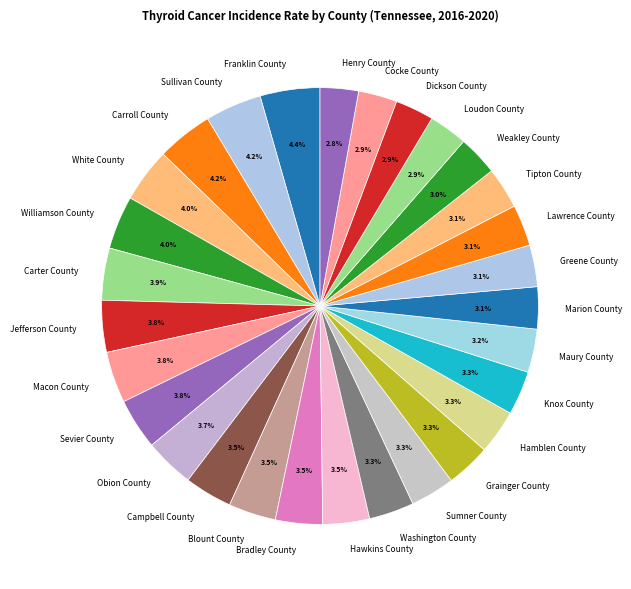

Approximately how many times larger is the value at Macon County compared to White County?

1.0